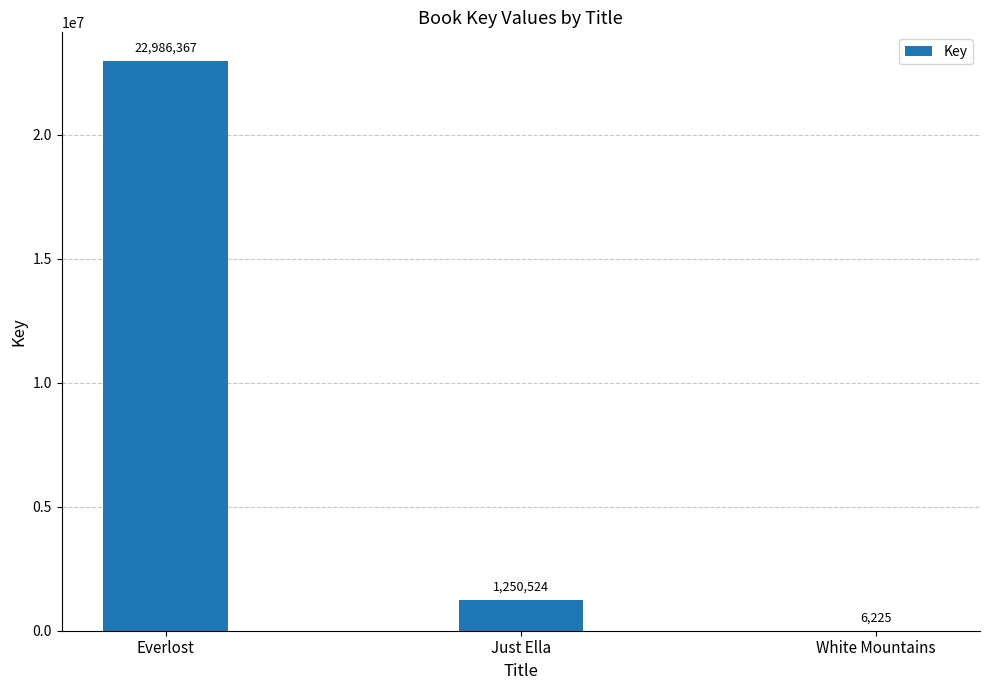

What is the sum of the values at White Mountains and Everlost?

22992592